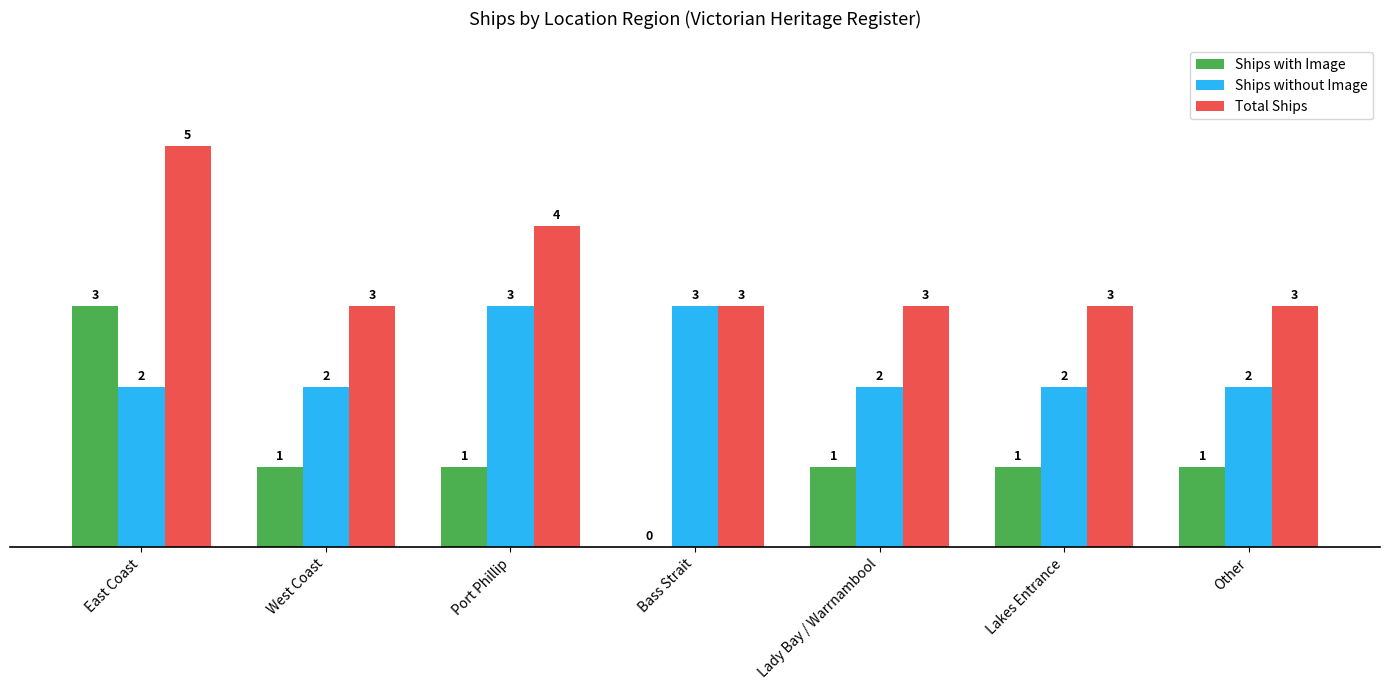

At which category is the sum across all series the highest?

East Coast